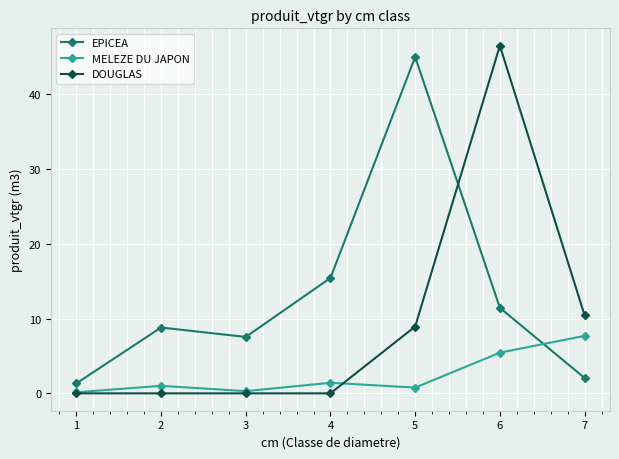

Which series changed the most between 2 and 6?

DOUGLAS